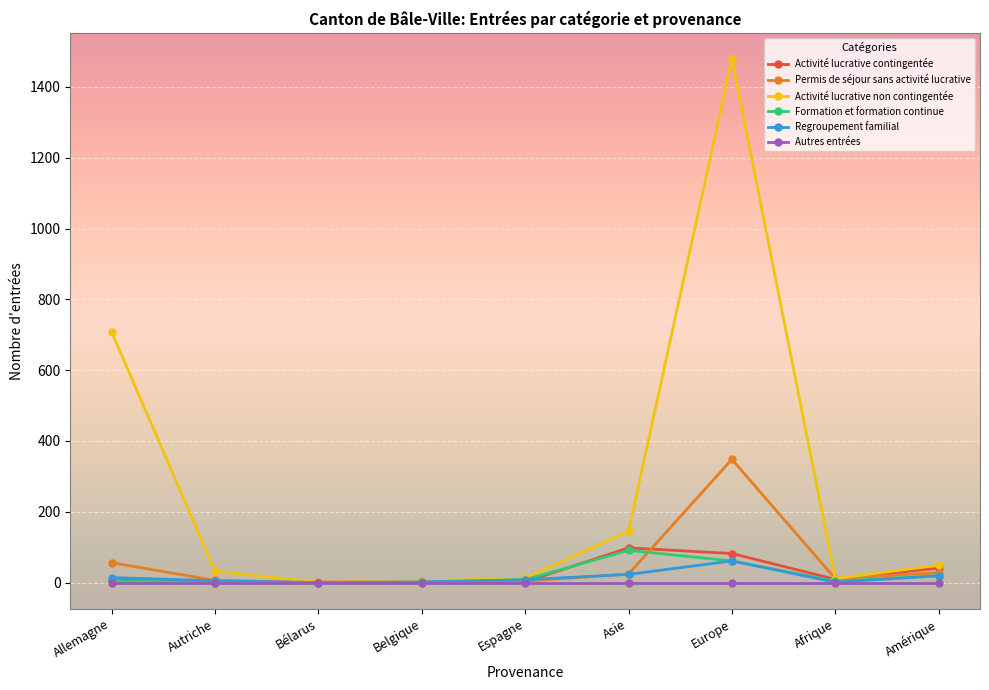

Count the number of data series in this chart.

6